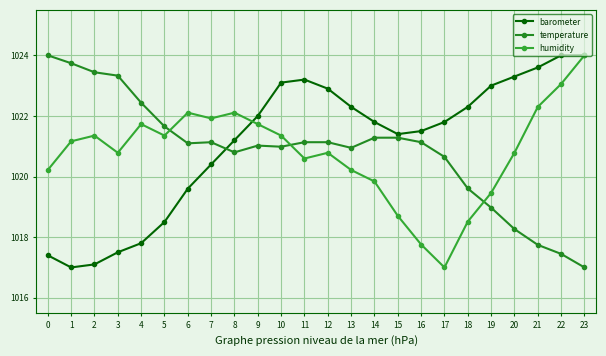

Which series has the largest range (max minus min)?

barometer